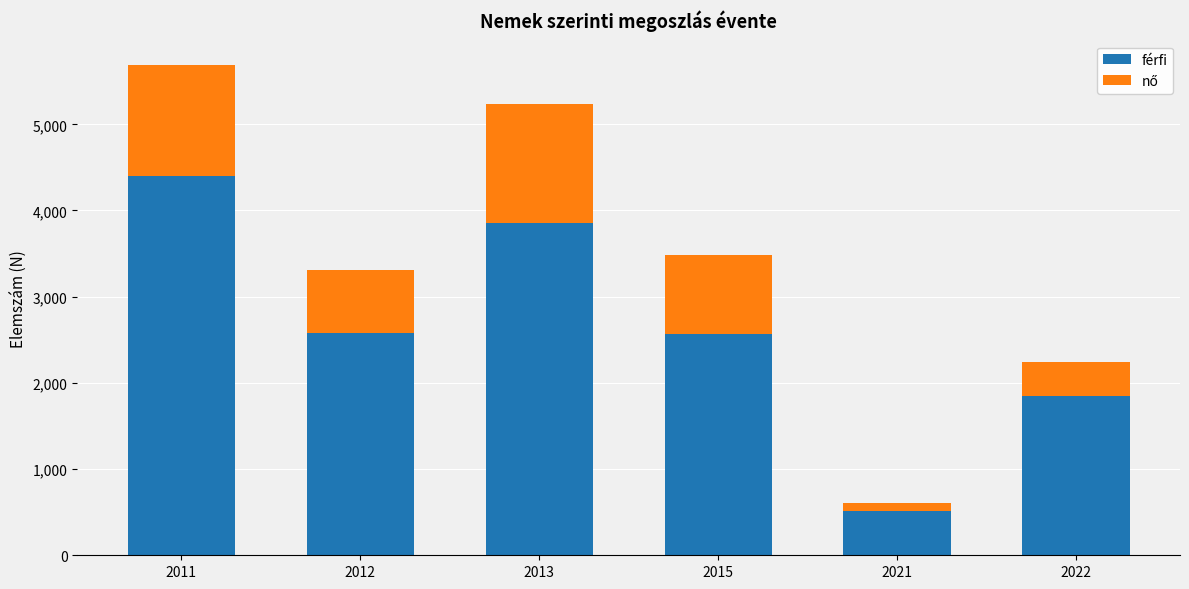

Where is férfi nearest to the value 2453?

2015